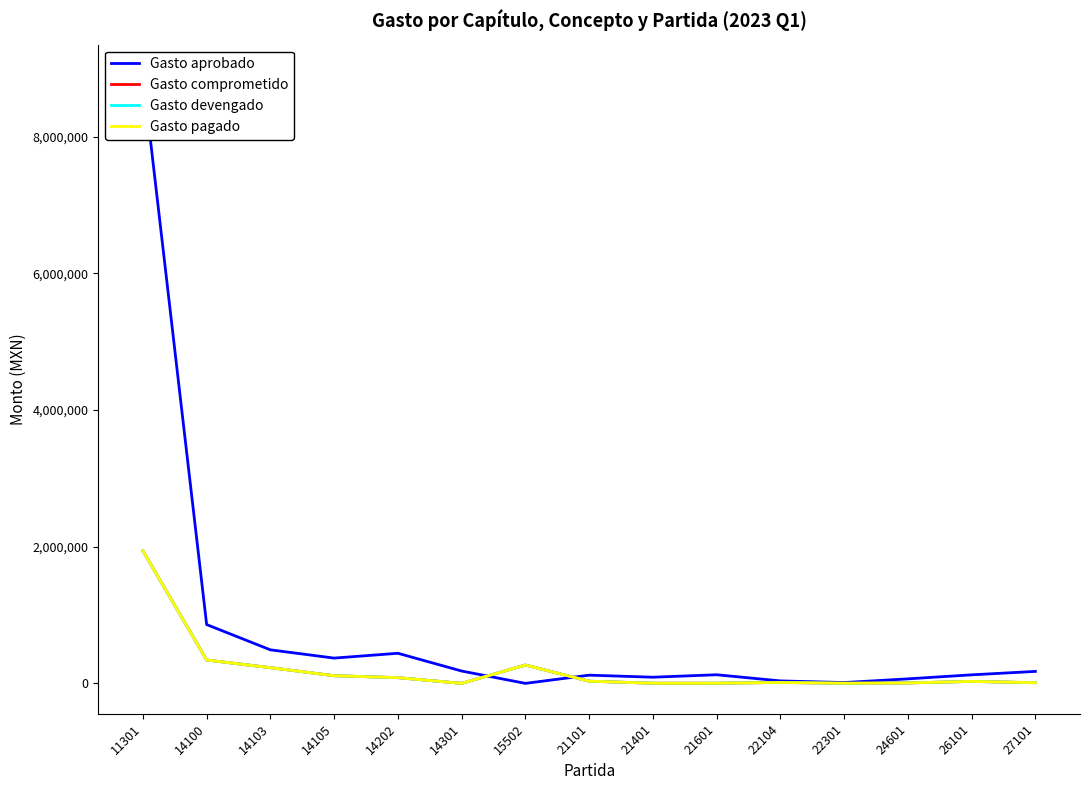

How many interior local valleys does the Gasto aprobado series have?

4